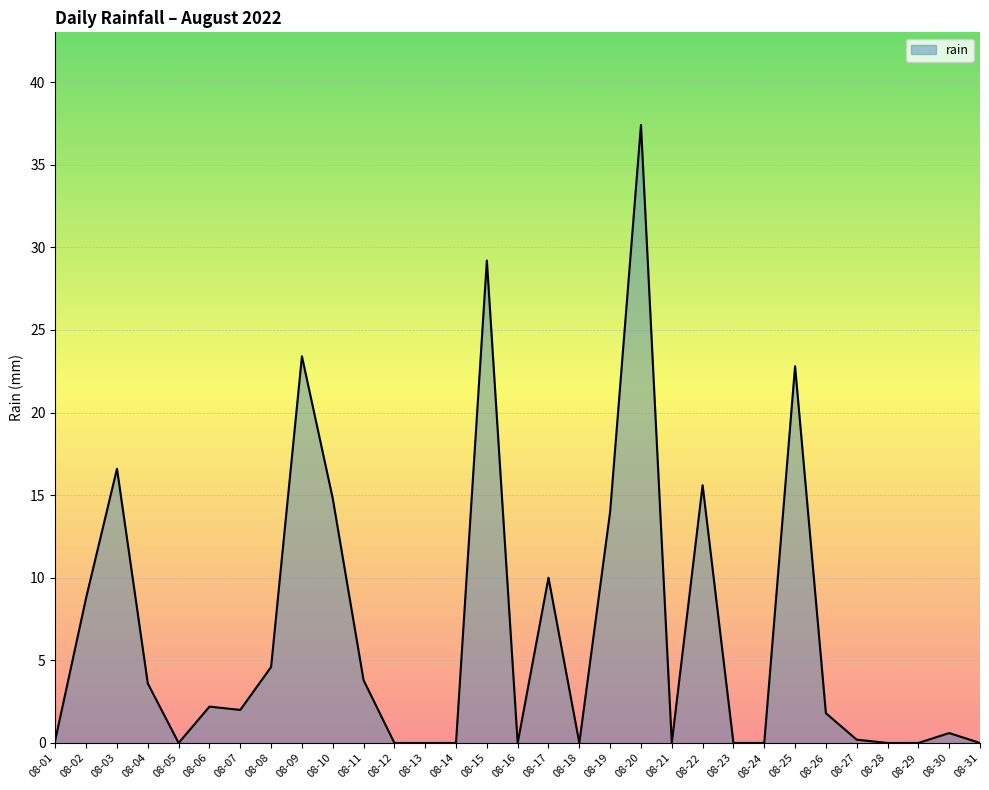

What is the sum of all values?

211.6